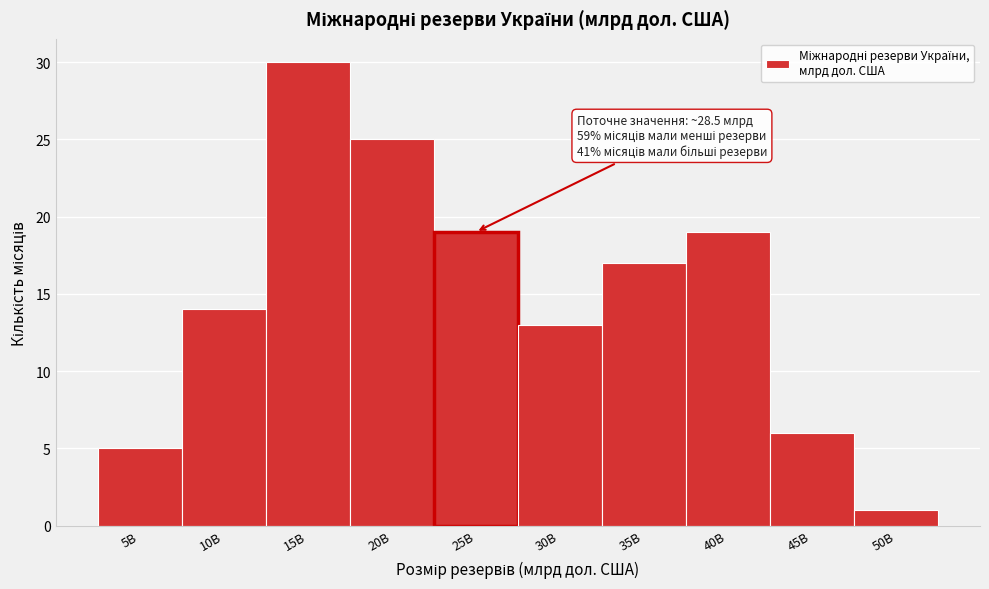

Reading left to right, what are all the values shown in this chart?

5B=5	10B=14	15B=30	20B=25	25B=19	30B=13	35B=17	40B=19	45B=6	50B=1